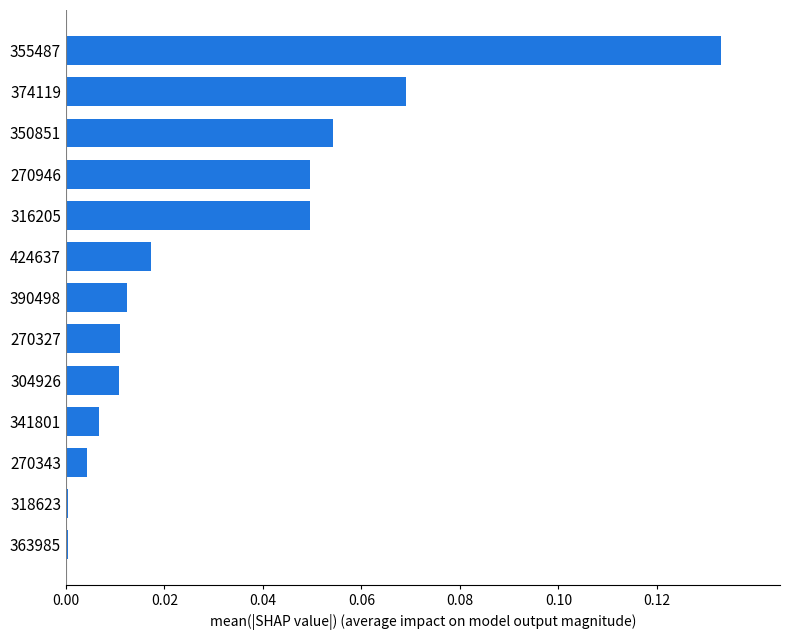

True or false: the data shows 0.0 at 355487.

False